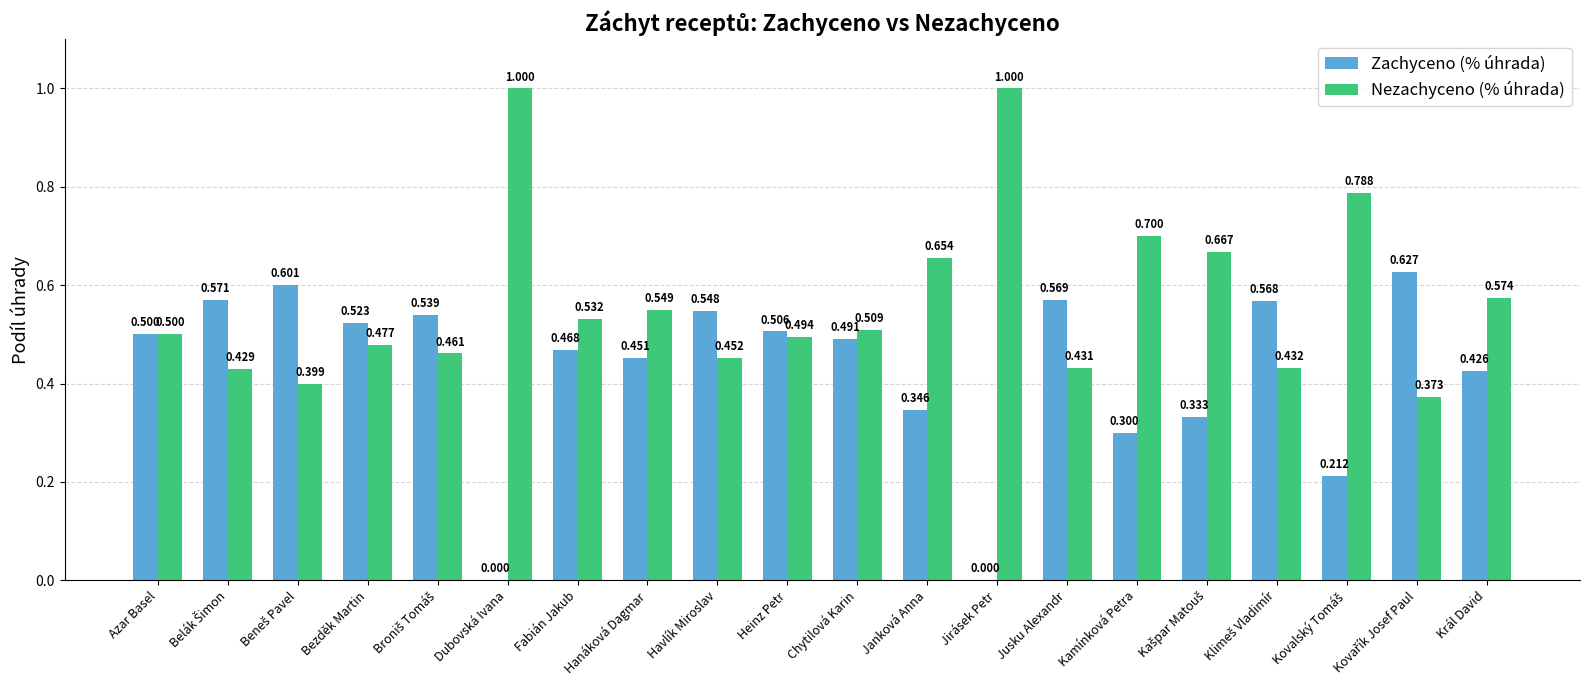

Is the value of Zachyceno (% úhrada) at Chytilová Karin greater than the value of Nezachyceno (% úhrada) at Hanáková Dagmar?

No